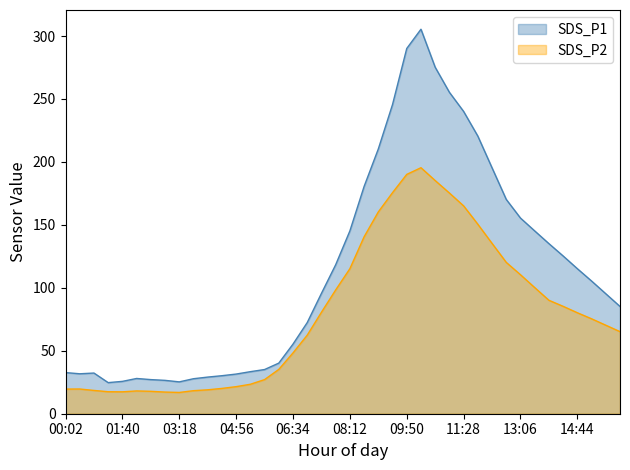

True or false: SDS_P1 and SDS_P2 cross at least once.

False